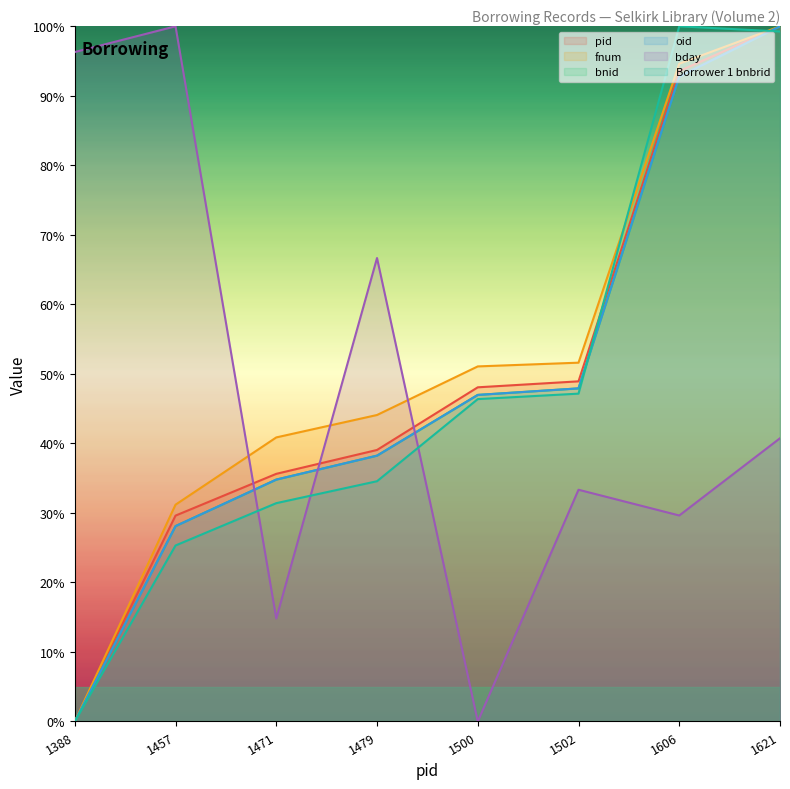

How many data points does each series have?

8